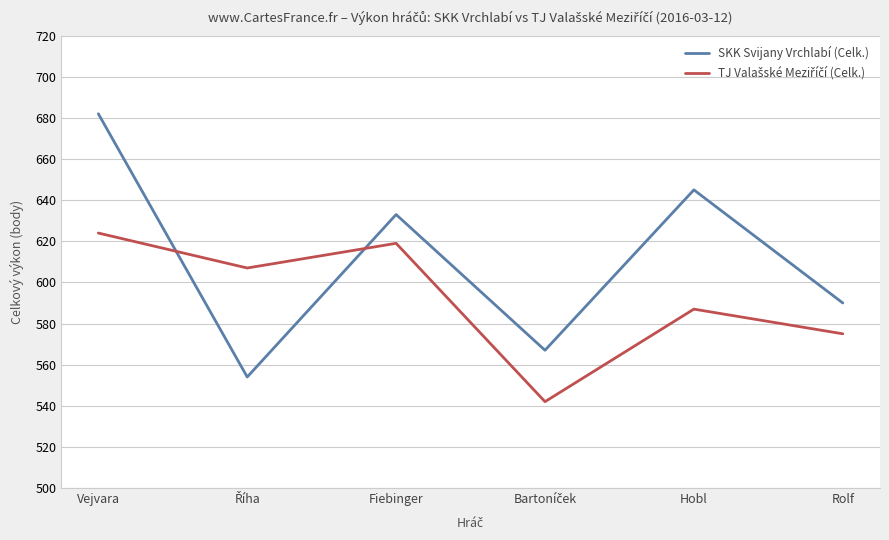

What is the minimum value shown in the chart?

542